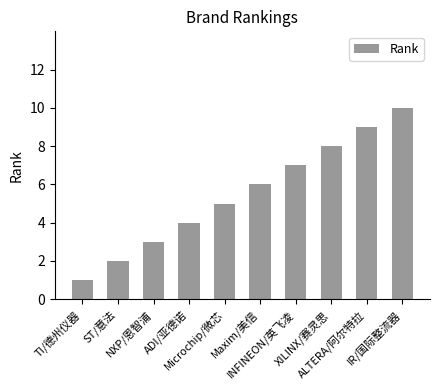

What is the average value?

6